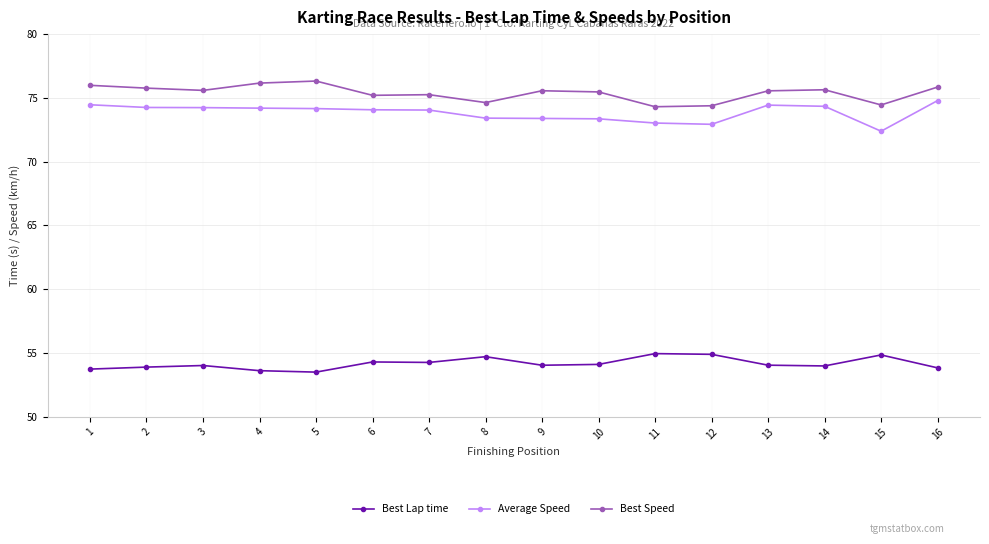

True or false: Average Speed has a value of 40.8 at 5.

False